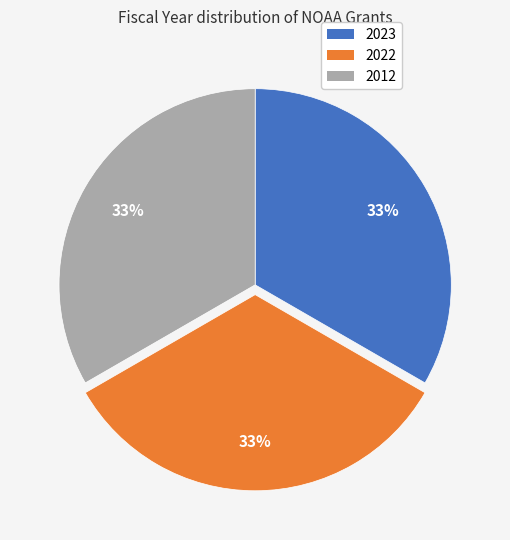

To the nearest percent, what is the average slice percentage?

33%